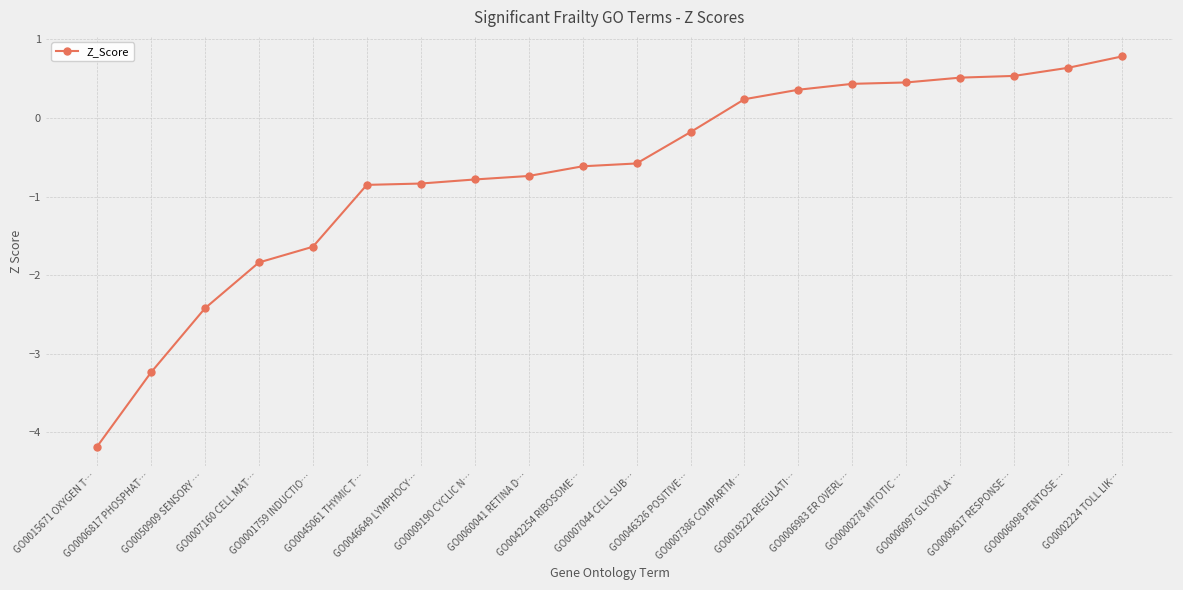

Which has a higher value, GO0000278 MITOTIC … or GO0060041 RETINA D…?

GO0000278 MITOTIC …